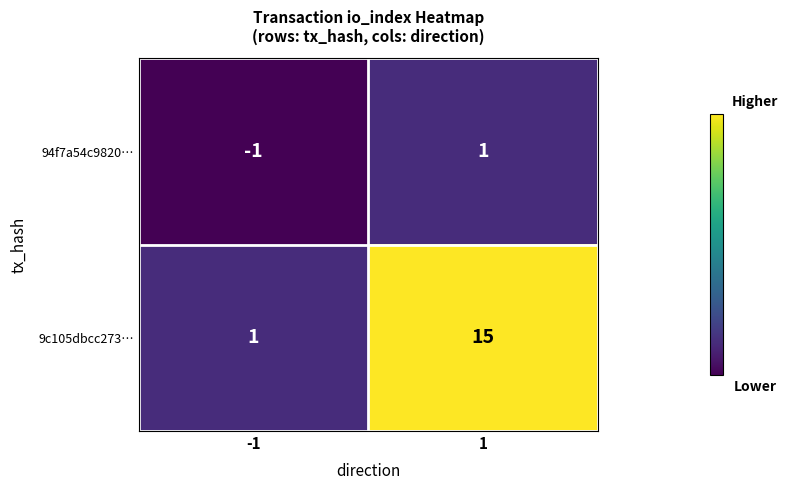

Reading left to right, extract all data points from this chart.

94f7a54c9820…: -1=-1	1=1
9c105dbcc273…: -1=1	1=15